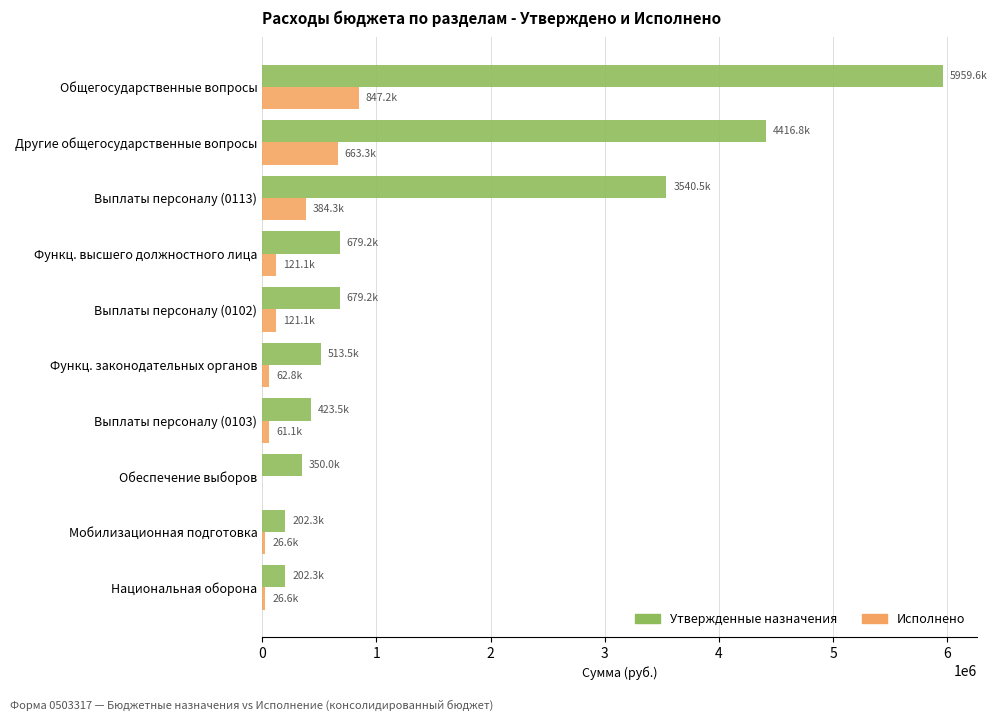

What is the maximum value shown in the chart?

5959562.0